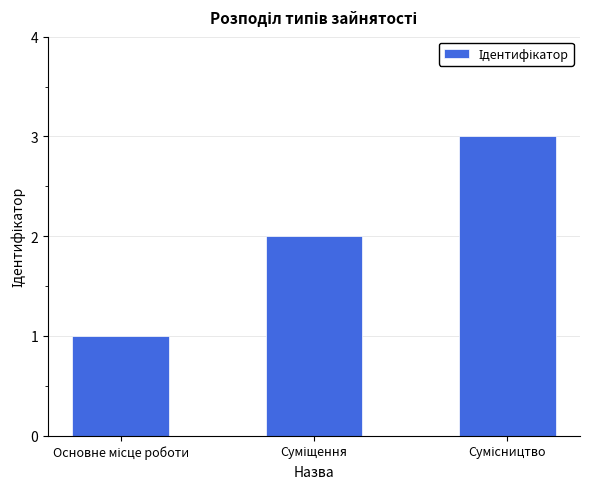

What is the maximum value shown in the chart?

3